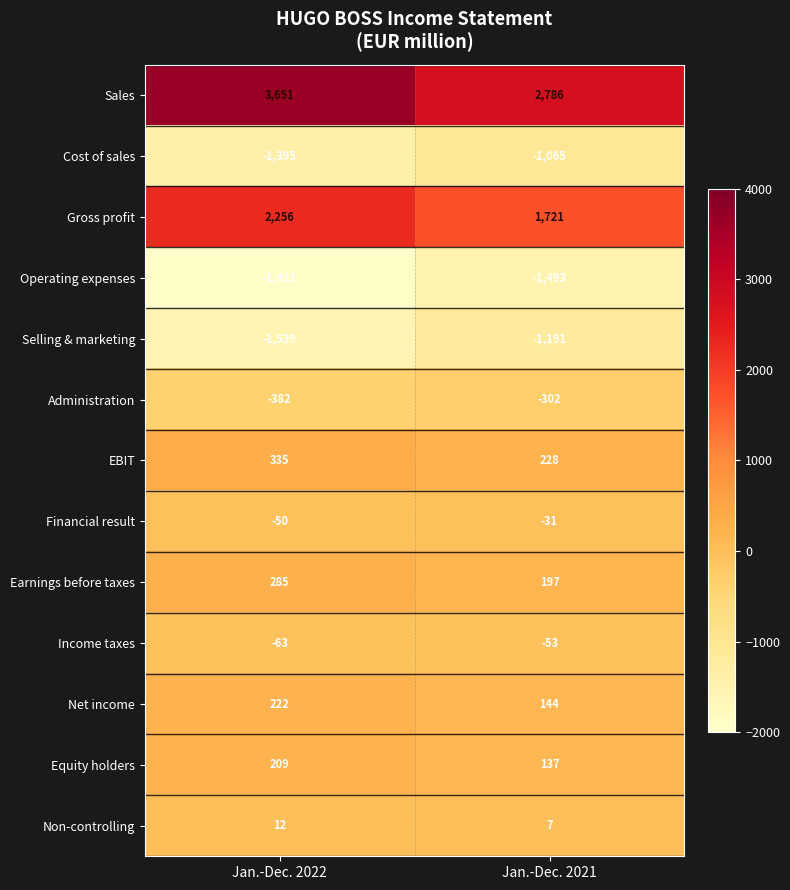

Count the number of data series in this chart.

13